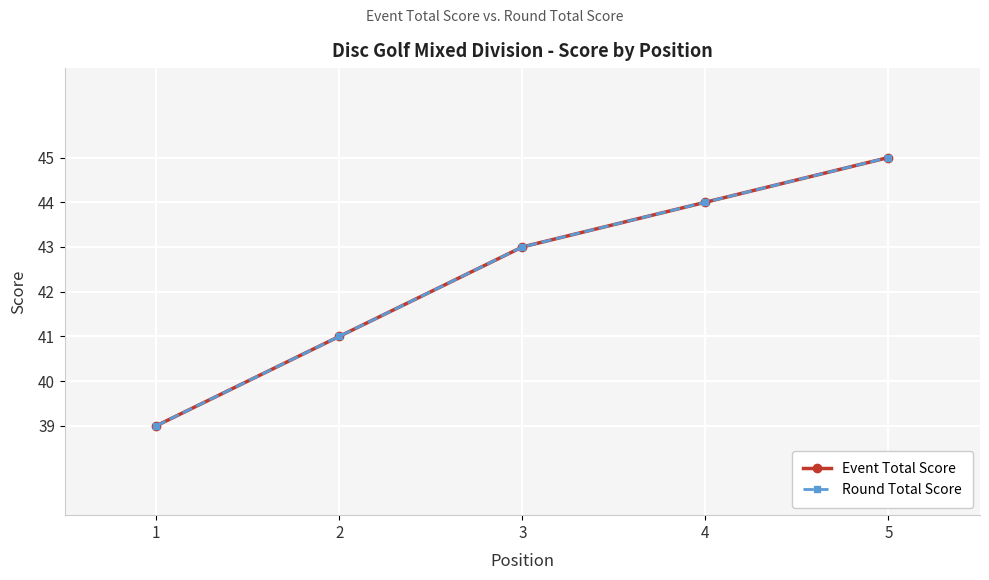

Does the chart have visible grid lines?

Yes